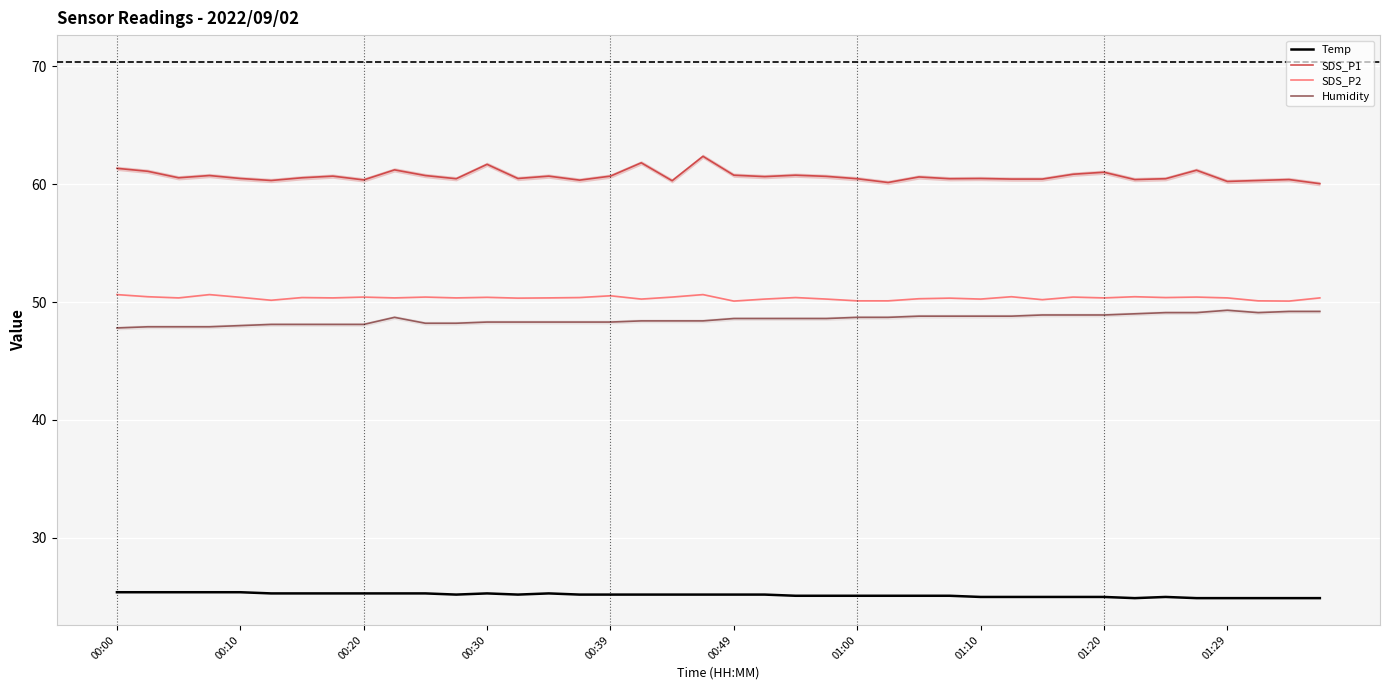

Is it true that SDS_P1 equals 60.2 at 01:29?

True